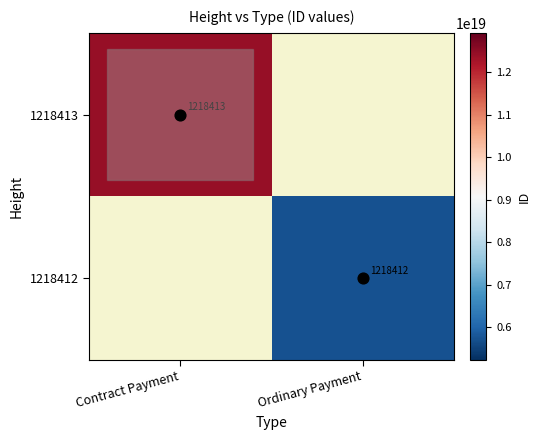

Rank the series at Ordinary Payment from highest to lowest value.

1218413, 1218412